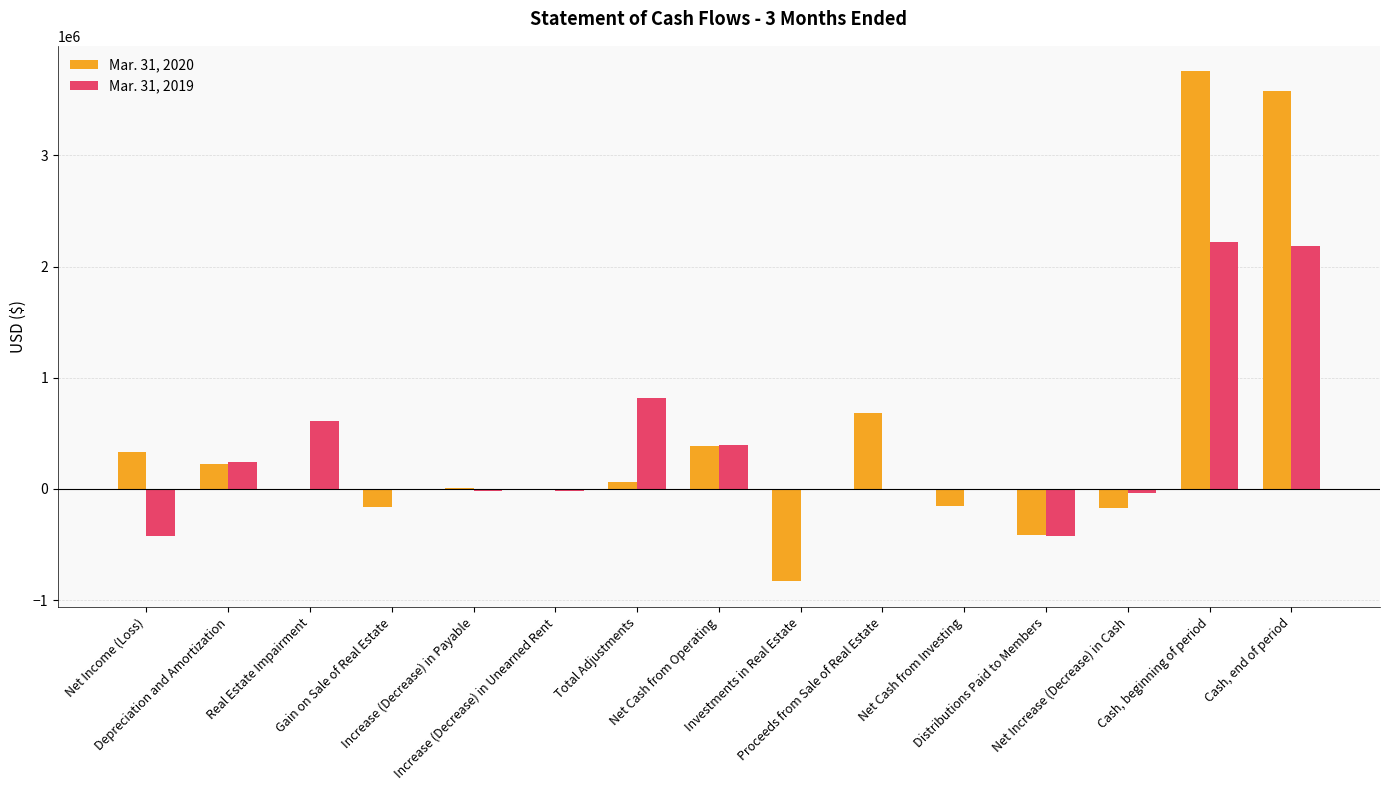

What is the greatest value displayed?

3756509